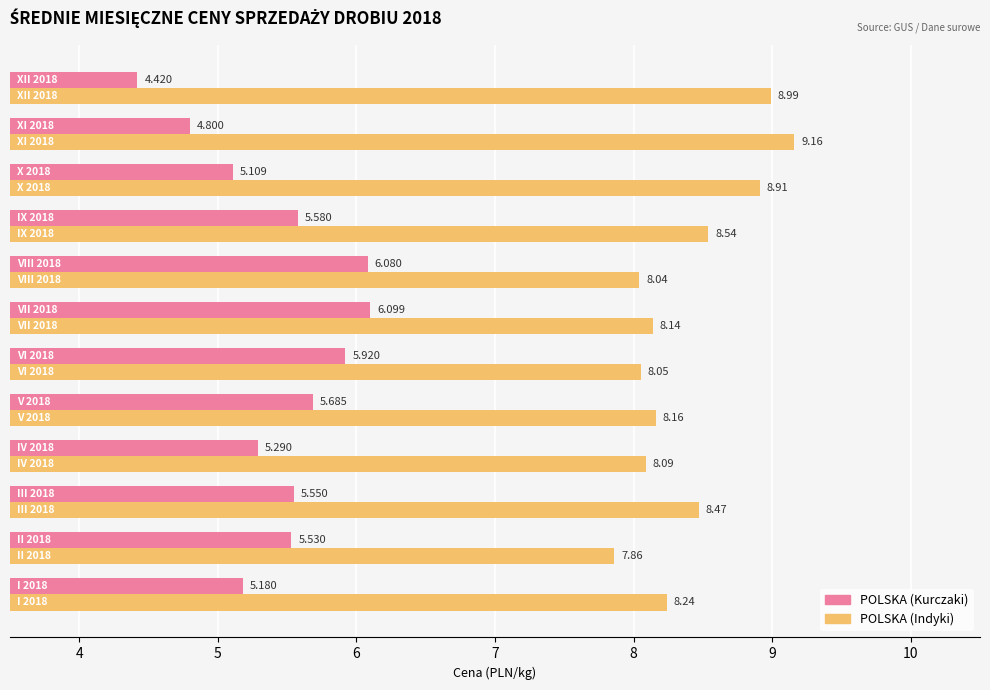

List the series in order of their overall mean, lowest first.

POLSKA (Kurczaki), POLSKA (Indyki)